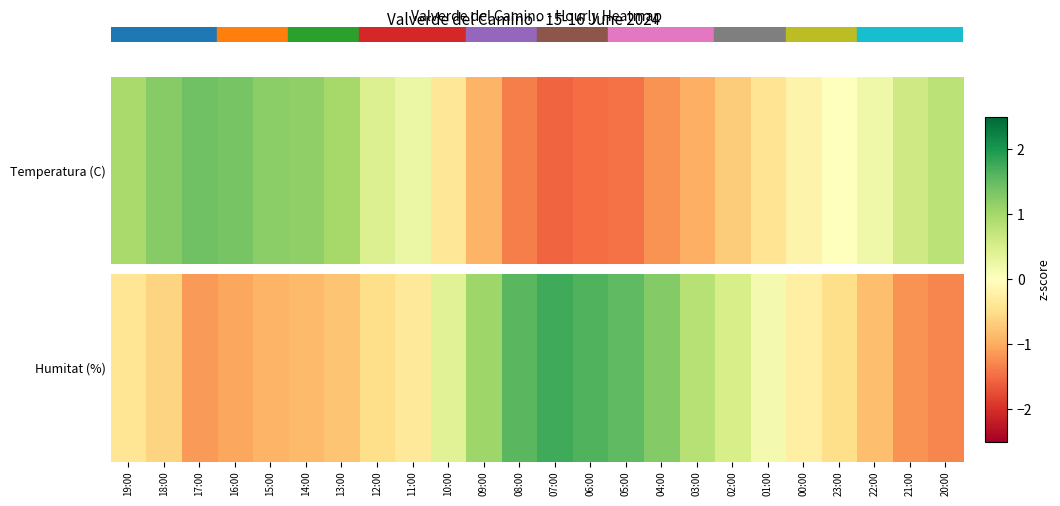

Rank the categories by value from lowest to highest.

20:00, 21:00, 17:00, 16:00, 15:00, 14:00, 22:00, 13:00, 18:00, 12:00, 23:00, 19:00, 11:00, 00:00, 01:00, 10:00, 02:00, 03:00, 09:00, 04:00, 05:00, 08:00, 06:00, 07:00